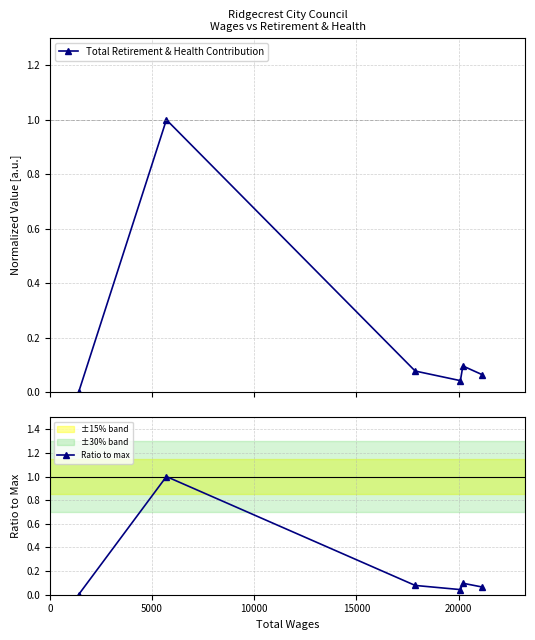

In Total Retirement & Health Contribution, how many points are lower than both neighbors (excluding endpoints)?

1